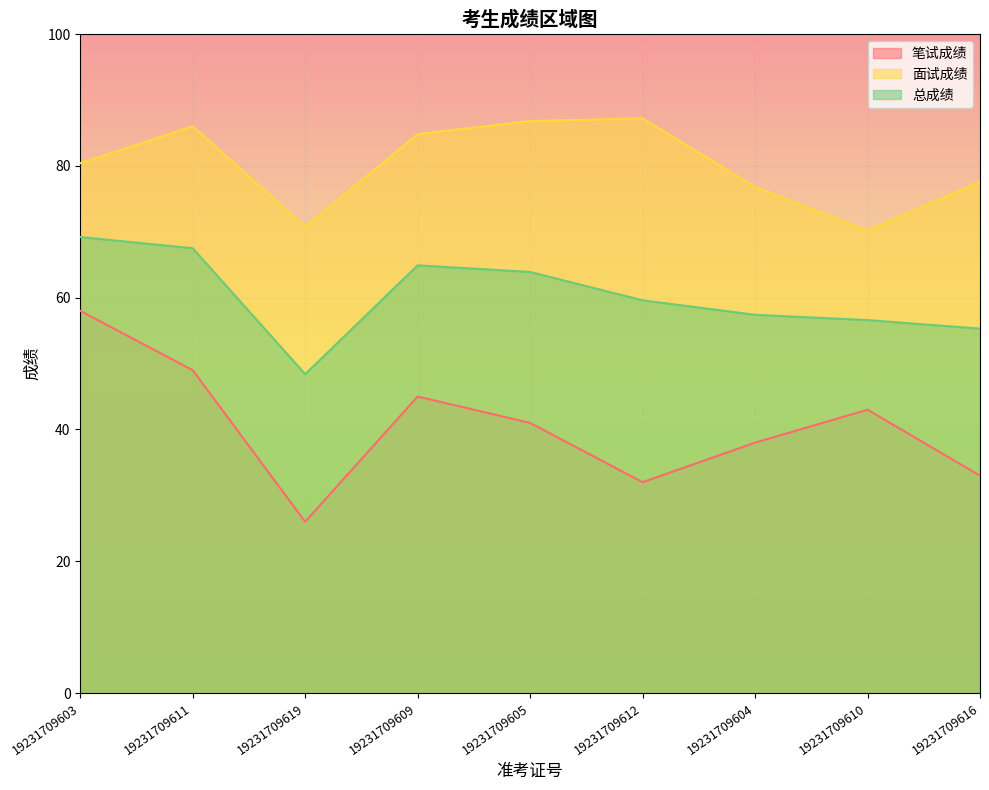

How many lines are shown in the chart?

3